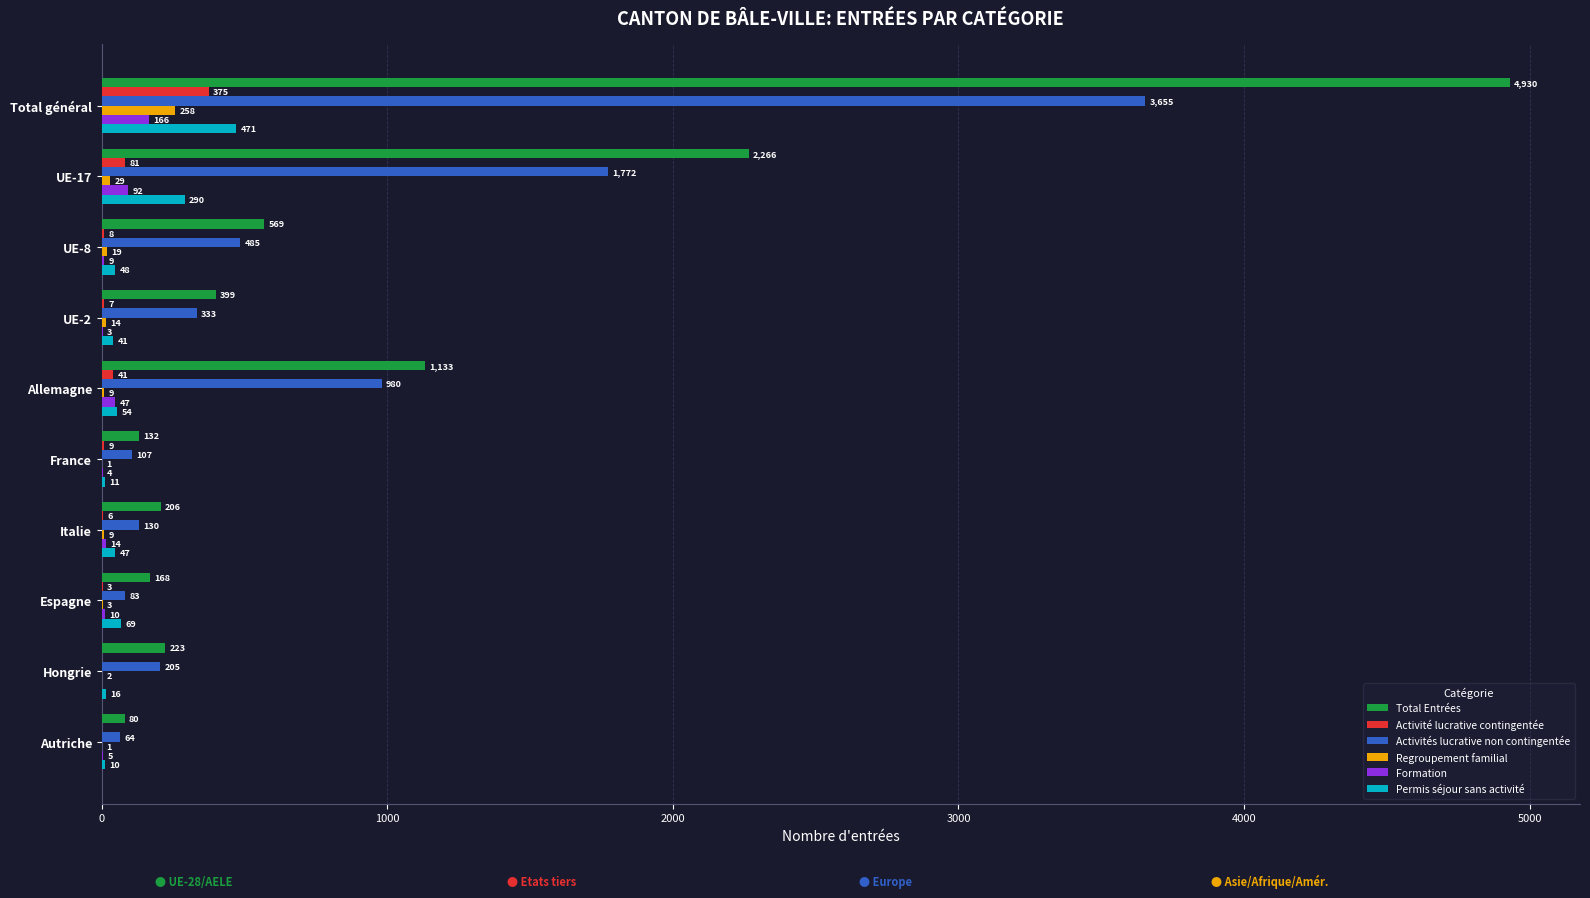

What value does the Formation series have at UE-2?

3